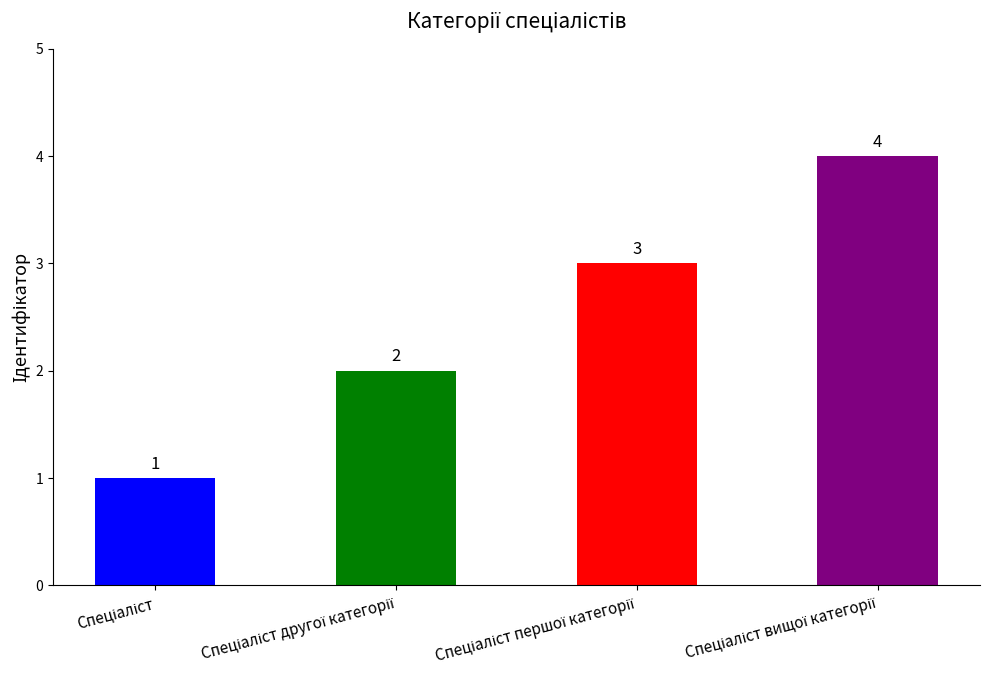

What is the difference between the maximum and minimum values?

3